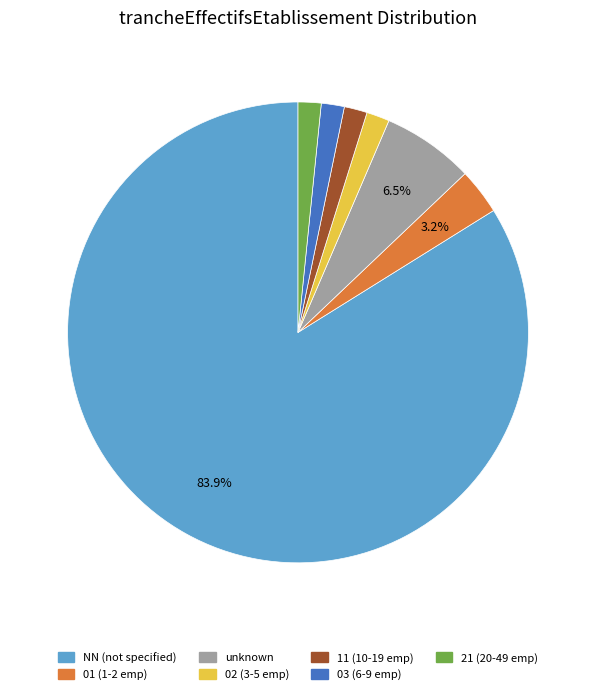

Which has a higher value, 01 (1-2 emp) or 21 (20-49 emp)?

01 (1-2 emp)